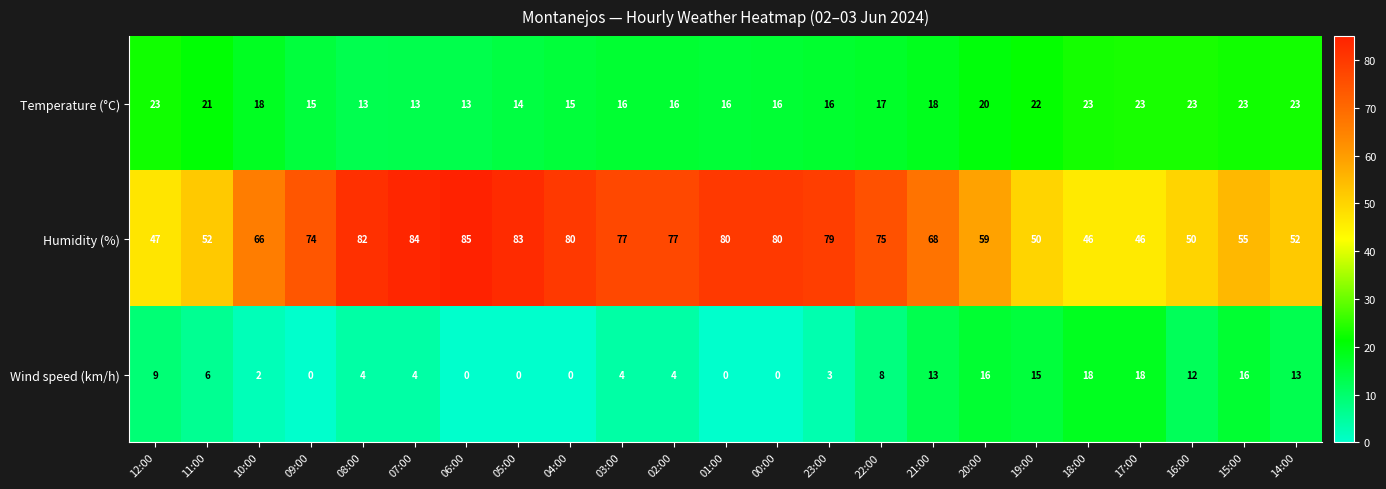

Where does the Temperature (°C) series first go above 17?

12:00